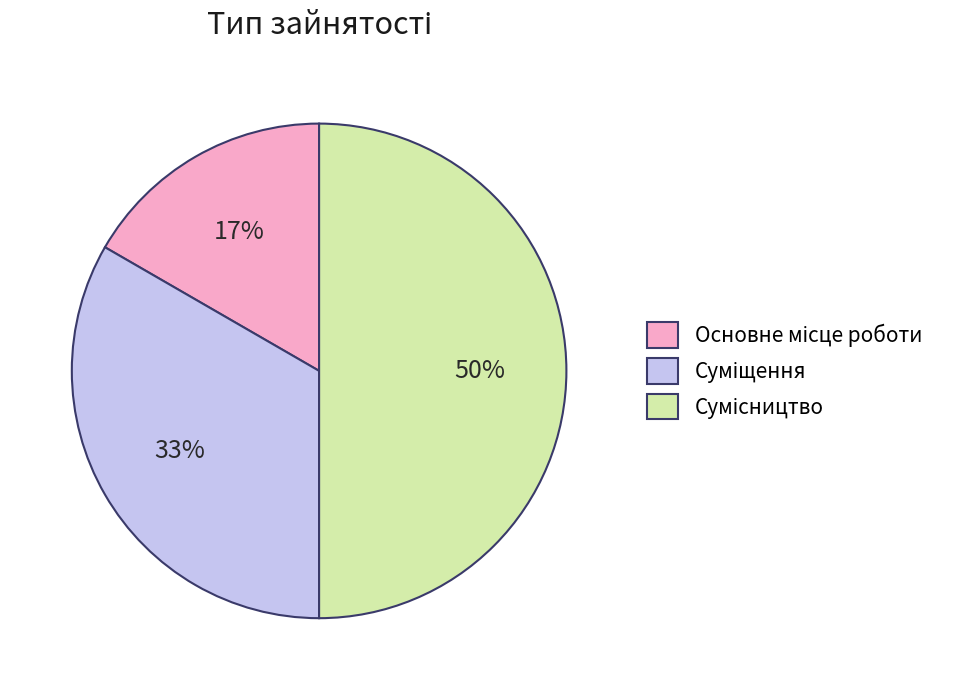

To the nearest percent, what is the difference between the largest and smallest slice percentages?

33%